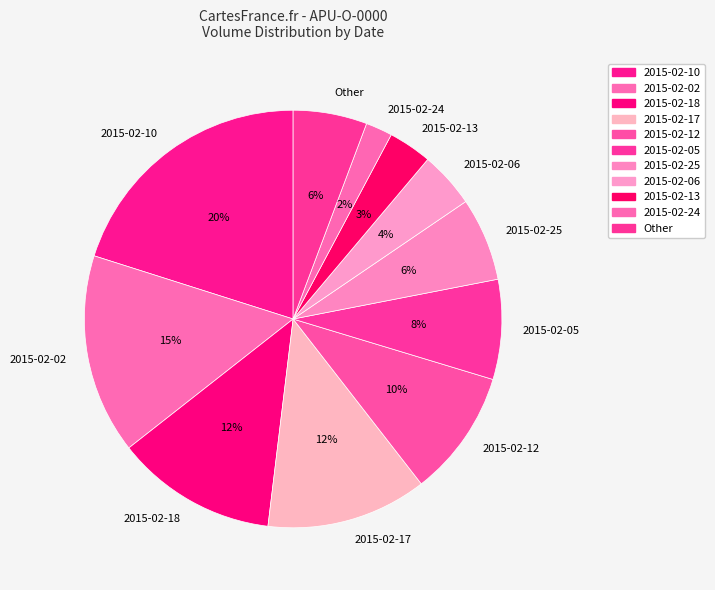

True or false: 2015-02-05 accounts for 1% of the total.

False